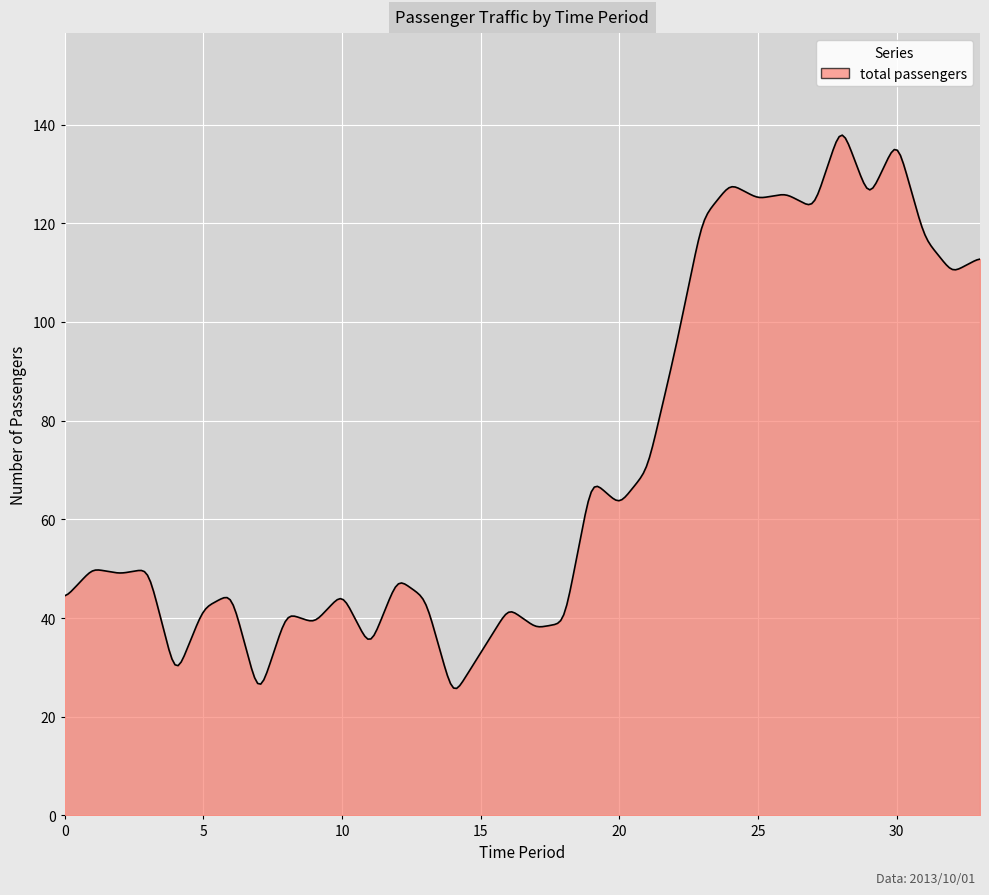

What is the maximum value shown in the chart?

137.9